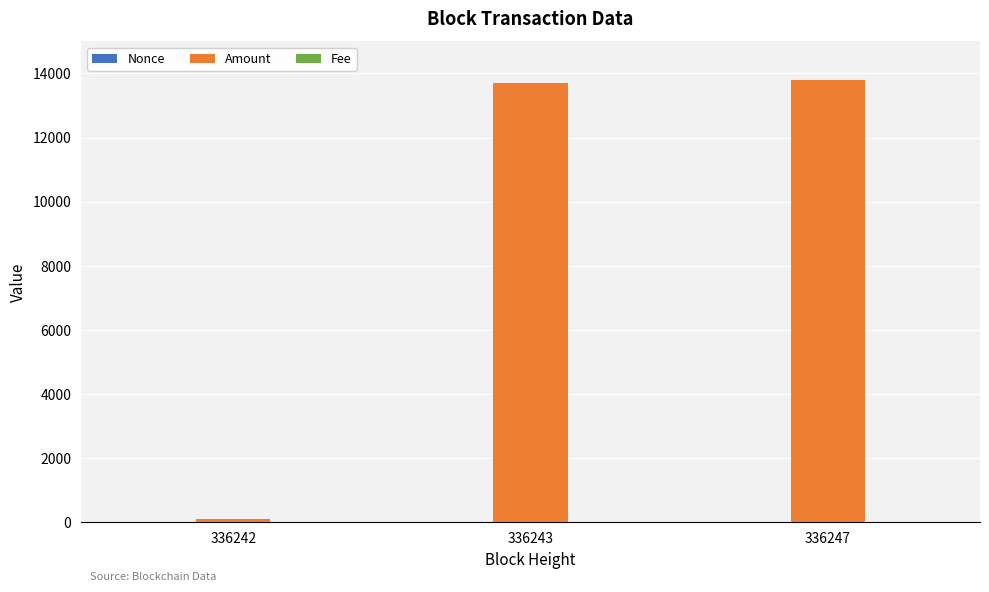

How many groups of bars are there?

3